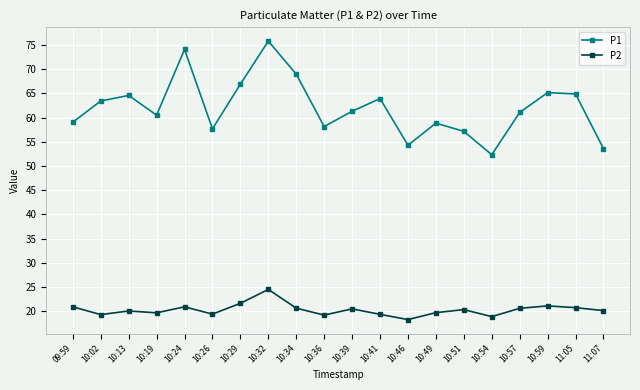

Count the number of categories in the chart.

20